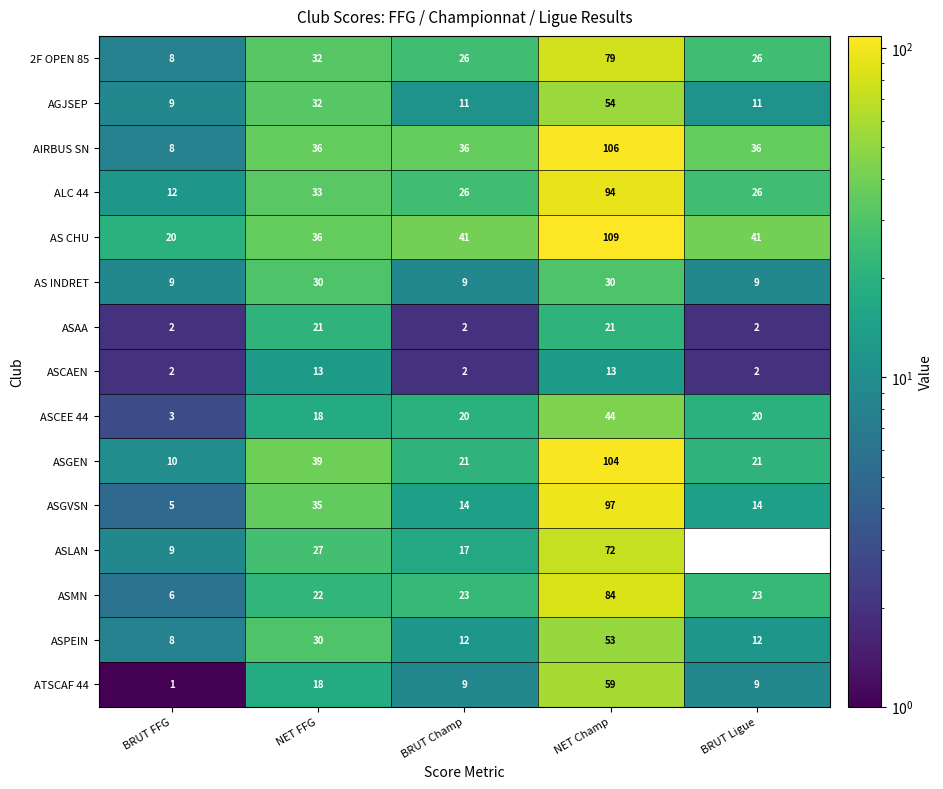

Which category has the lowest value across all series?

BRUT FFG